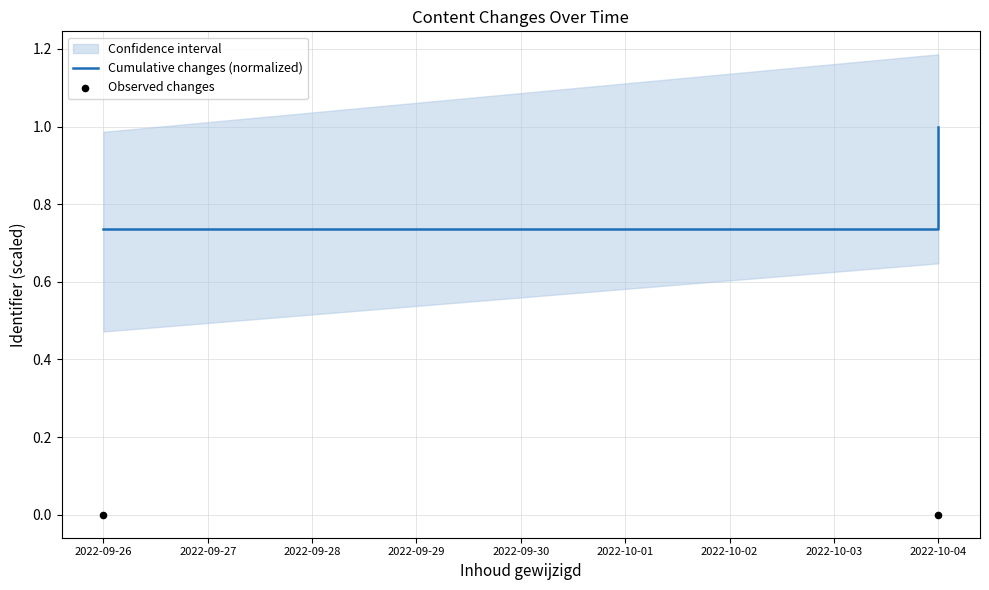

Which series contains the highest Y value?

Cumulative changes (normalized)